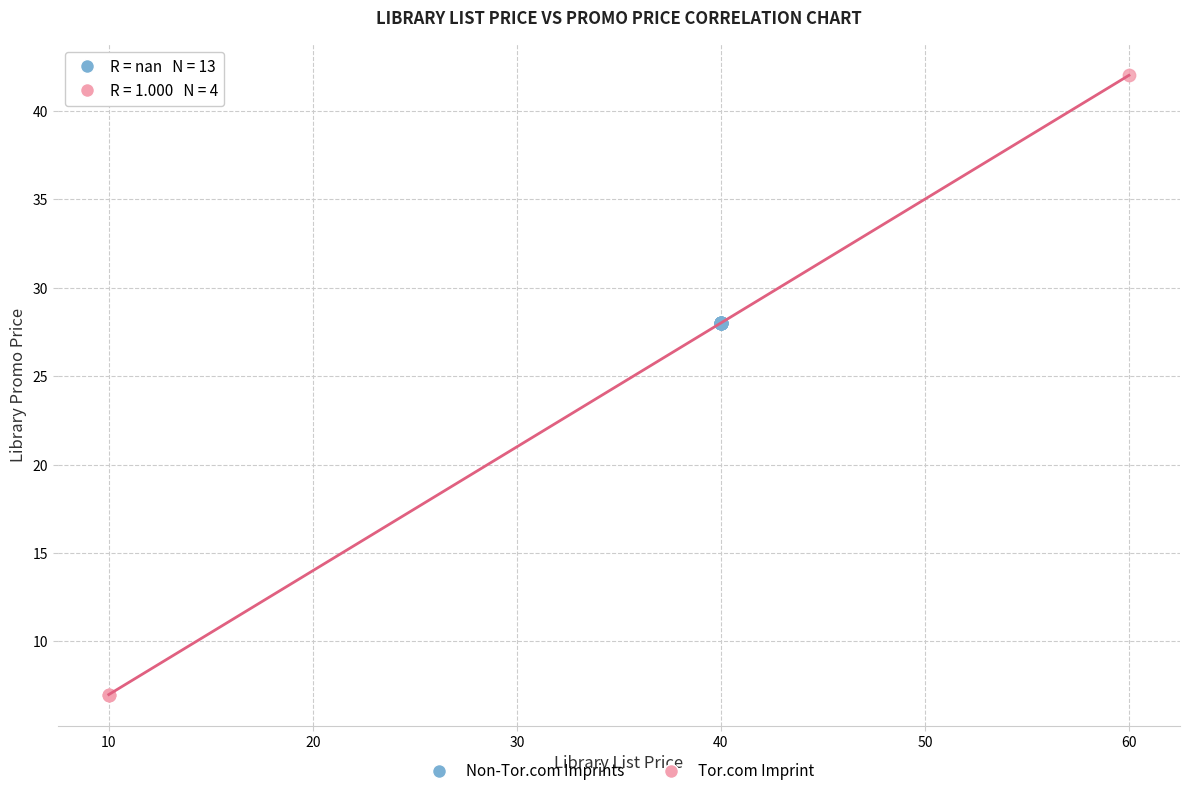

Which series reaches the minimum Y coordinate?

Tor.com Imprint